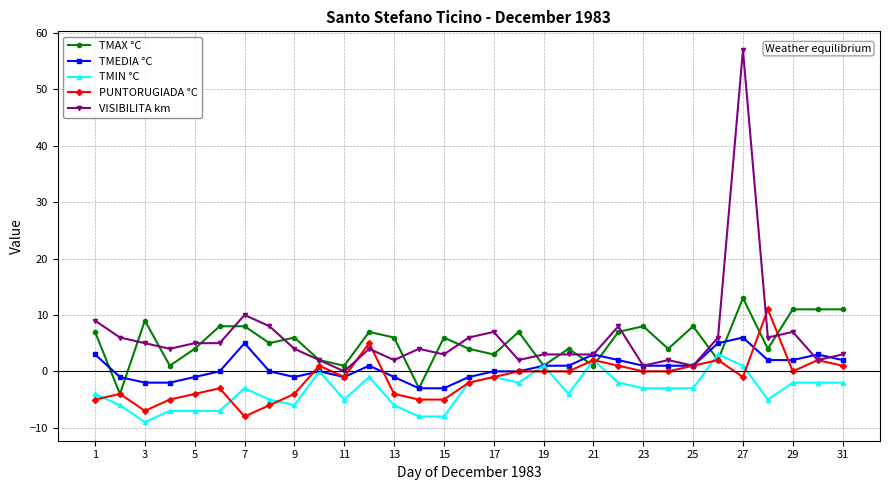

True or false: TMEDIA °C has more than 2 points higher than both neighbors.

True